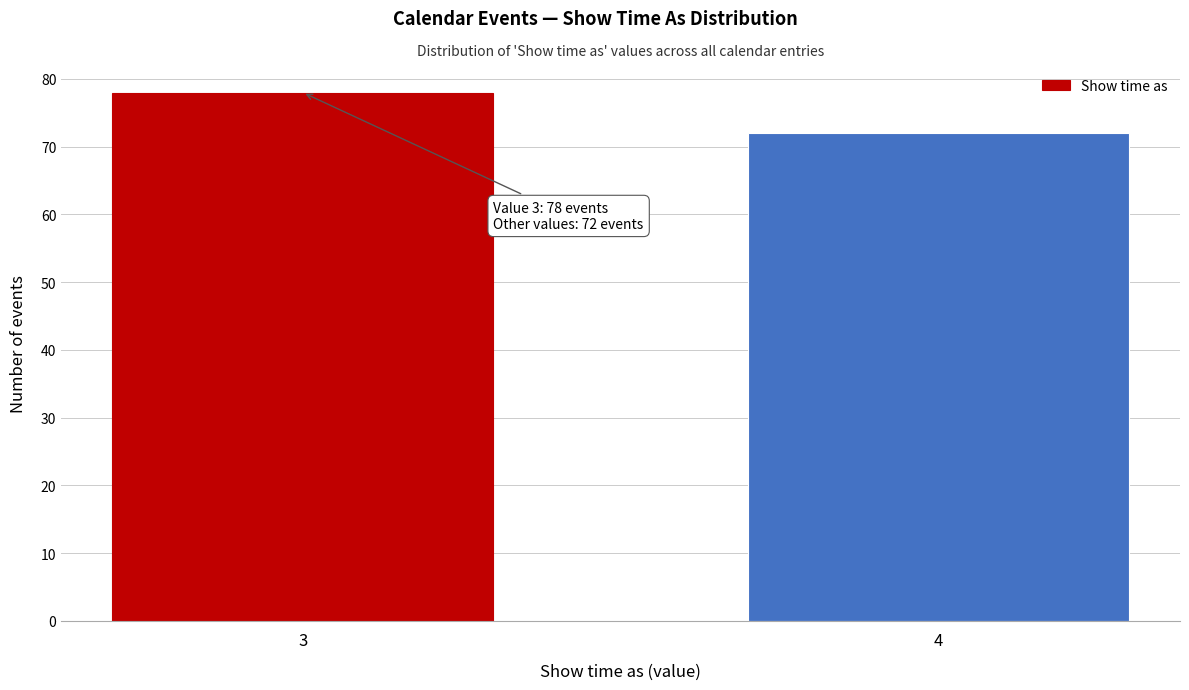

Reading left to right, what are all the values shown in this chart?

78	72